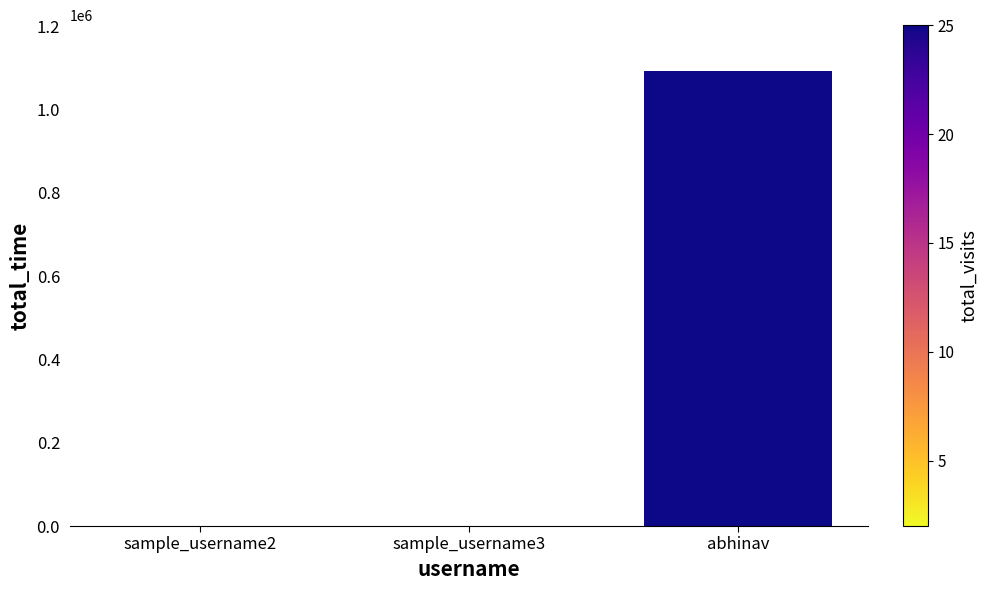

What is the sum of all values?

1093774